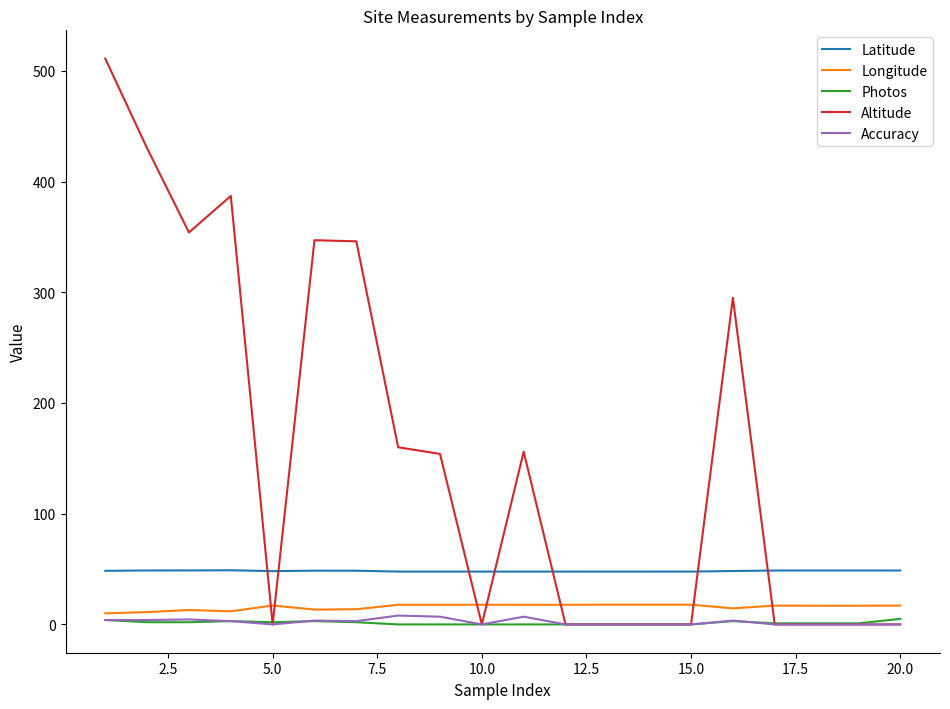

Count the number of data series in this chart.

5